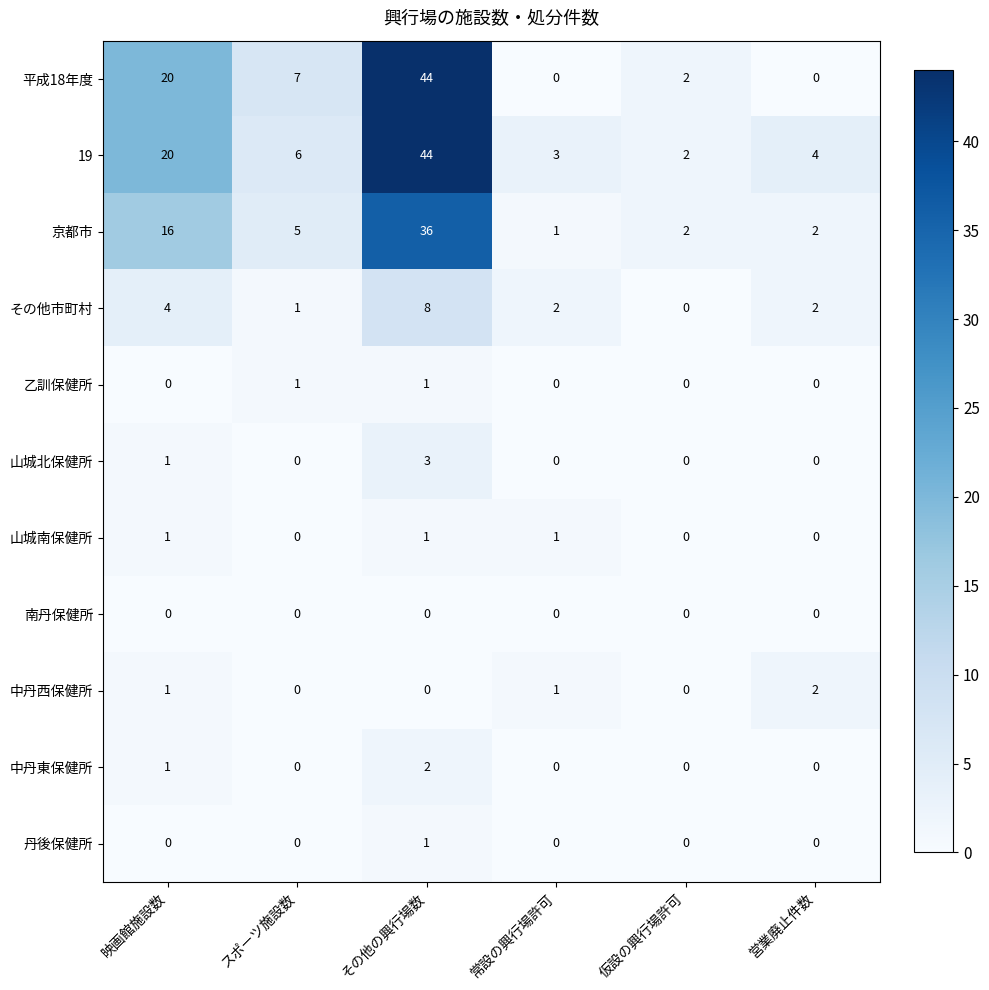

Which series has the largest range (max minus min)?

平成18年度